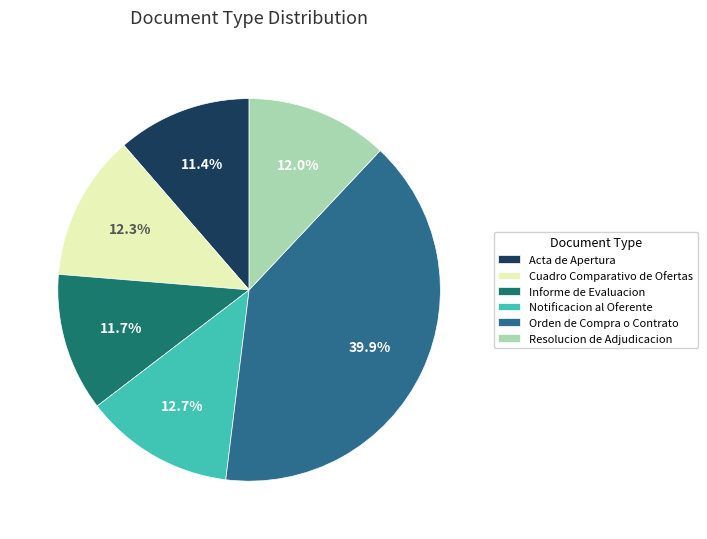

What percentage do Cuadro Comparativo de Ofertas and Informe de Evaluacion together represent?

24.0%